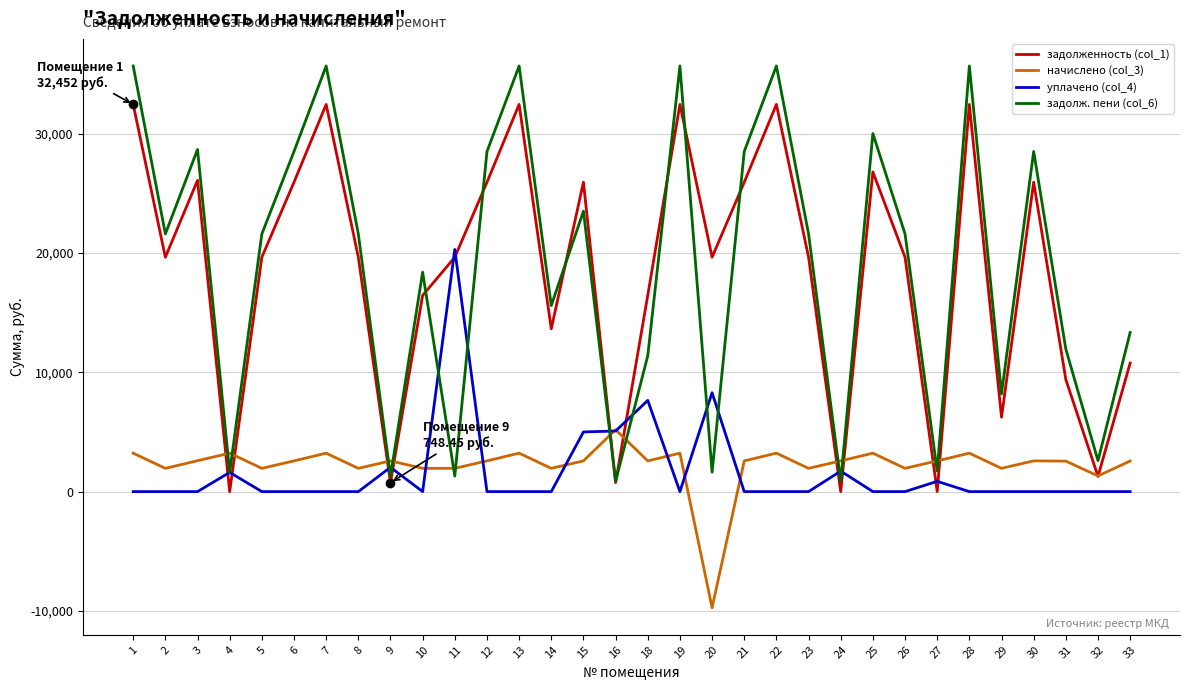

What is the average value of the уплачено (col_4) series?

1641.4